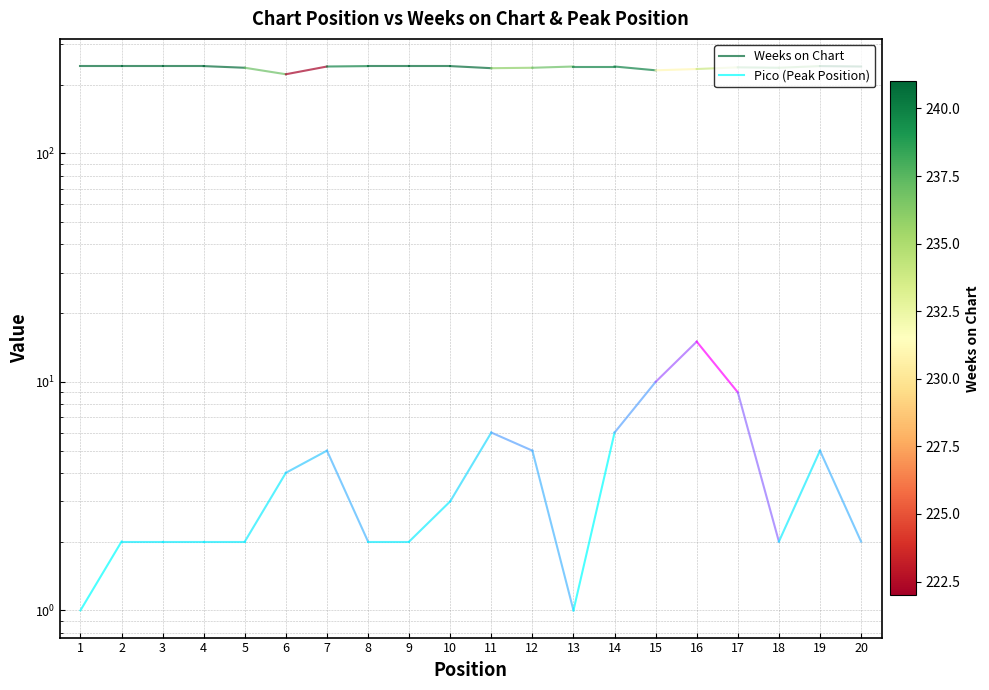

Is it true that Weeks on Chart equals 140 at 1?

False